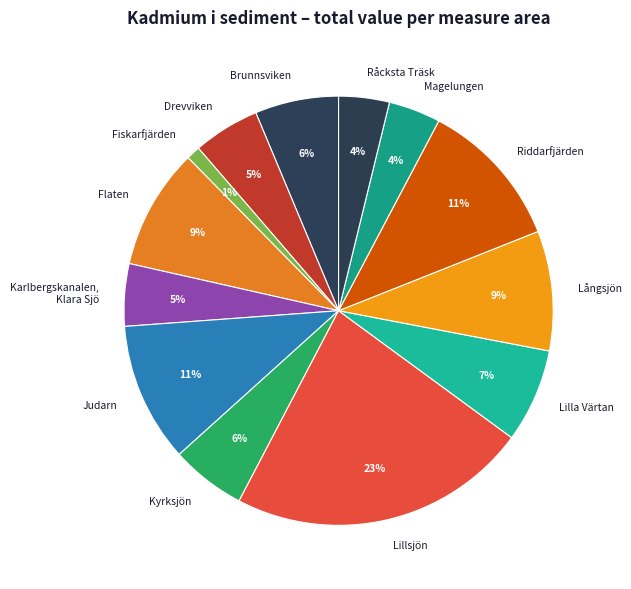

Do Lilla Värtan and Lillsjön together represent more than half of the pie?

No